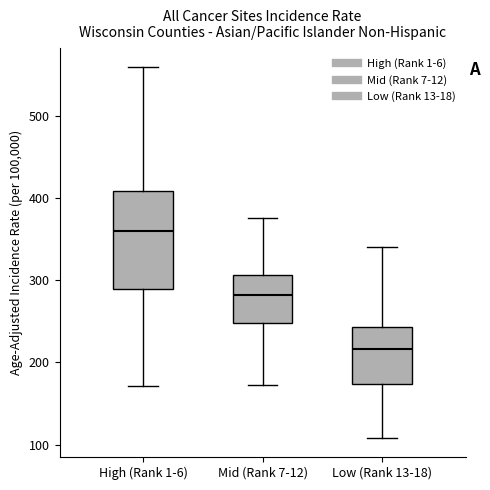

Which box has the lowest median line?

Low (Rank 13-18)